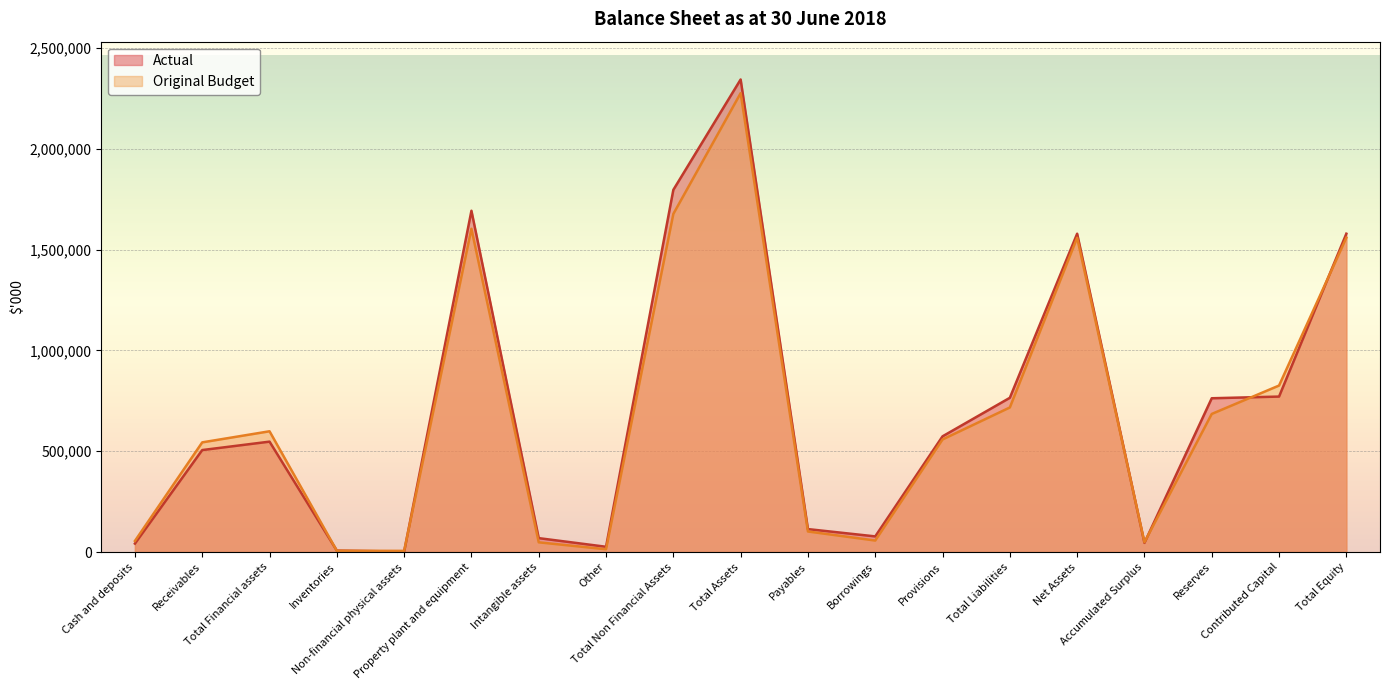

How many data points in Actual are less than 547513?

9